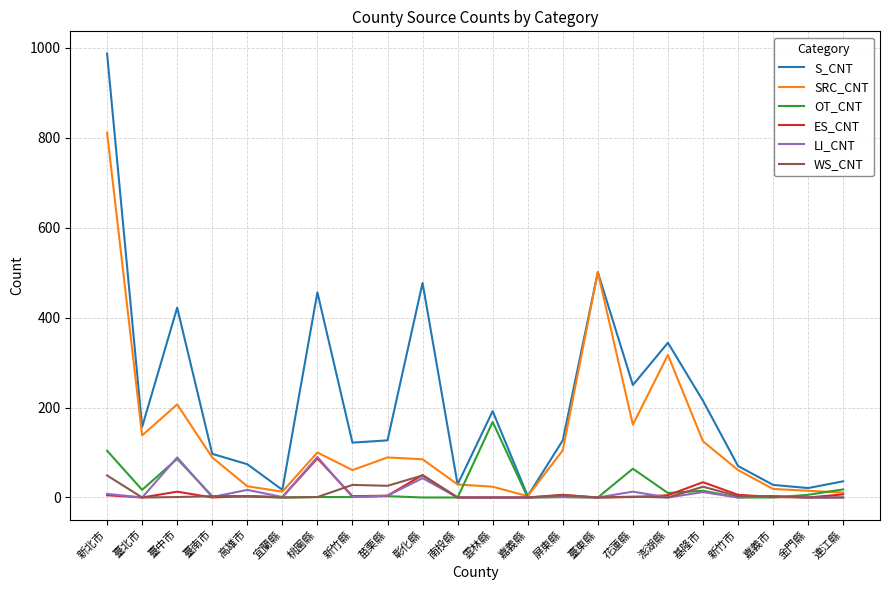

The value of SRC_CNT at 基隆市 is 125. True or false?

True